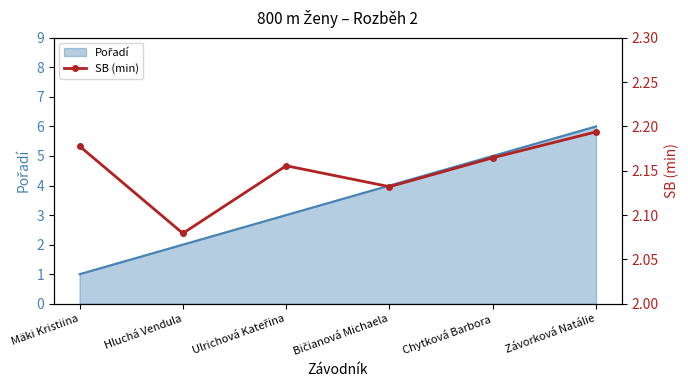

Where is the data nearest to the value 2?

Hluchá Vendula